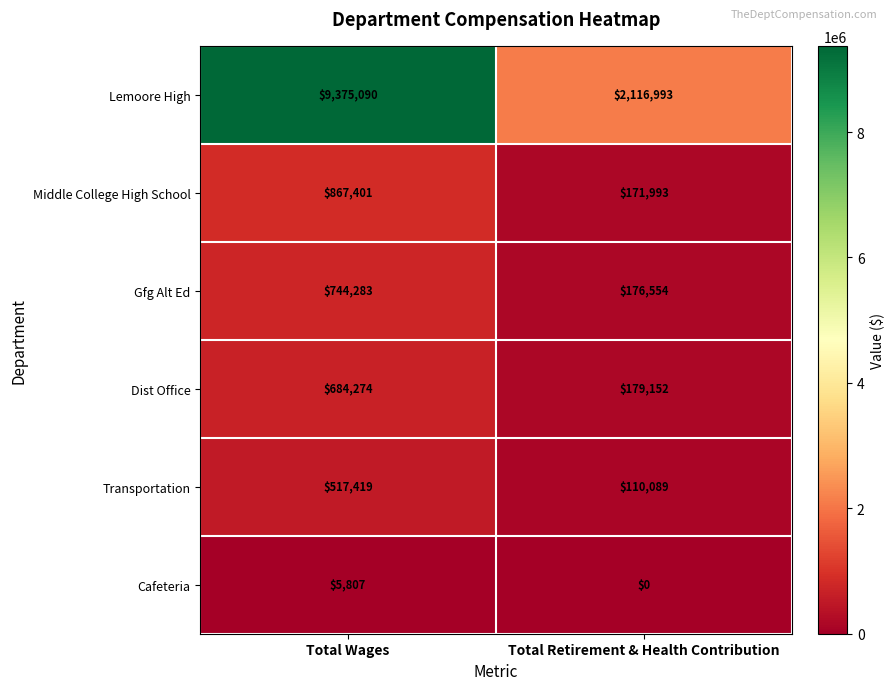

At which category is the sum across all series the highest?

Total Wages